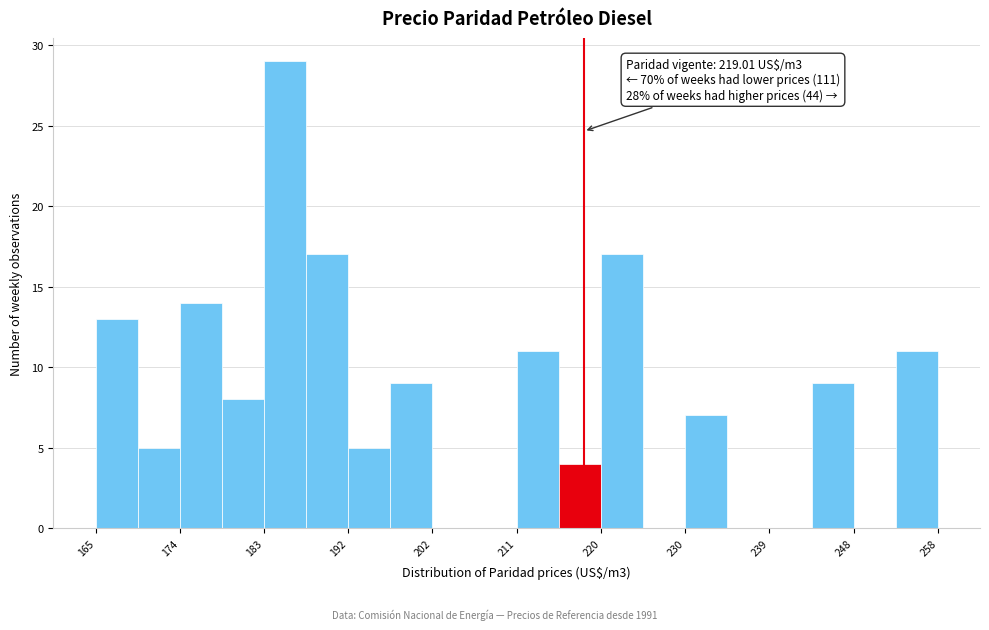

Over which range of the x-axis is the bar tallest?

184 to 188